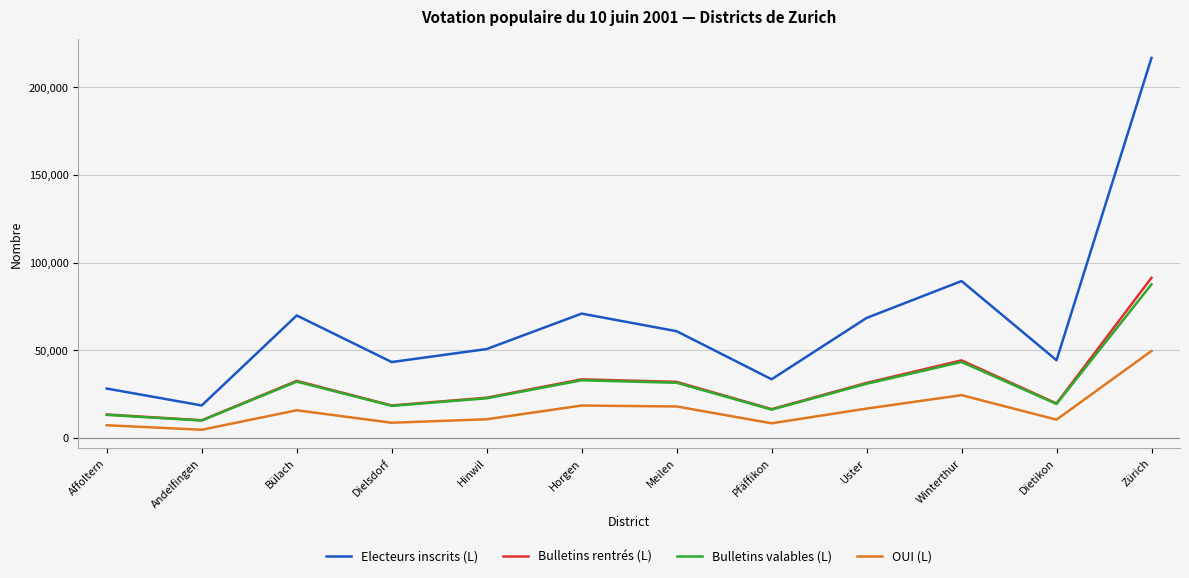

True or false: Bulletins rentrés (L) and Electeurs inscrits (L) cross at least once.

False